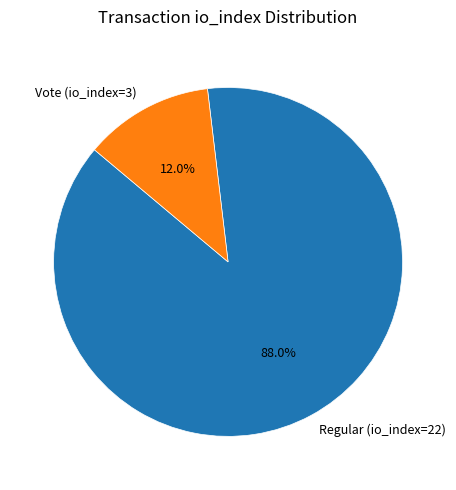

To the nearest percent, what is the difference between the Vote (io_index=3) and Regular (io_index=22) slice percentages?

76%